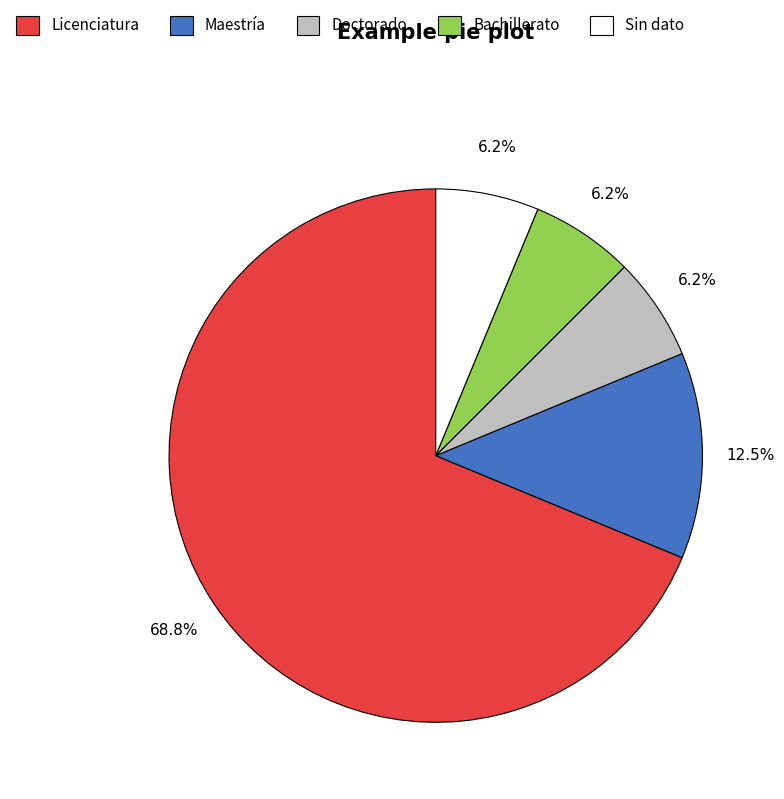

What is the ratio of the value at Doctorado to the value at Bachillerato?

1.0